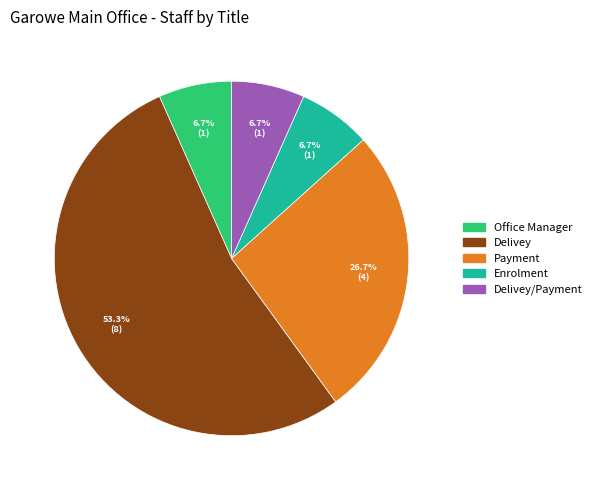

Count the number of slices in the pie.

5